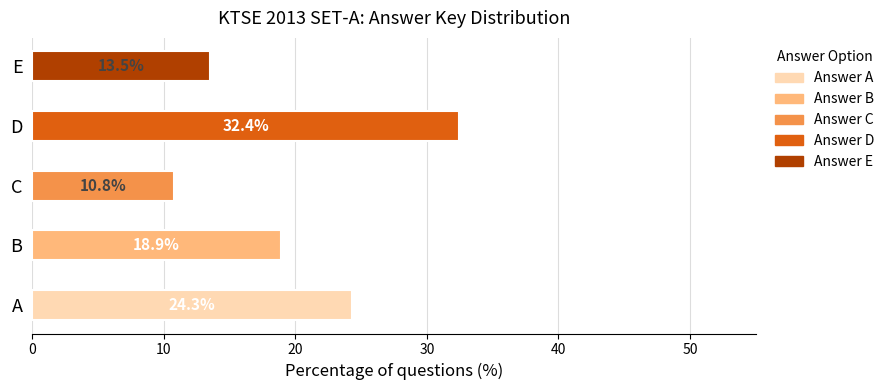

How many distinct data groups are displayed?

5